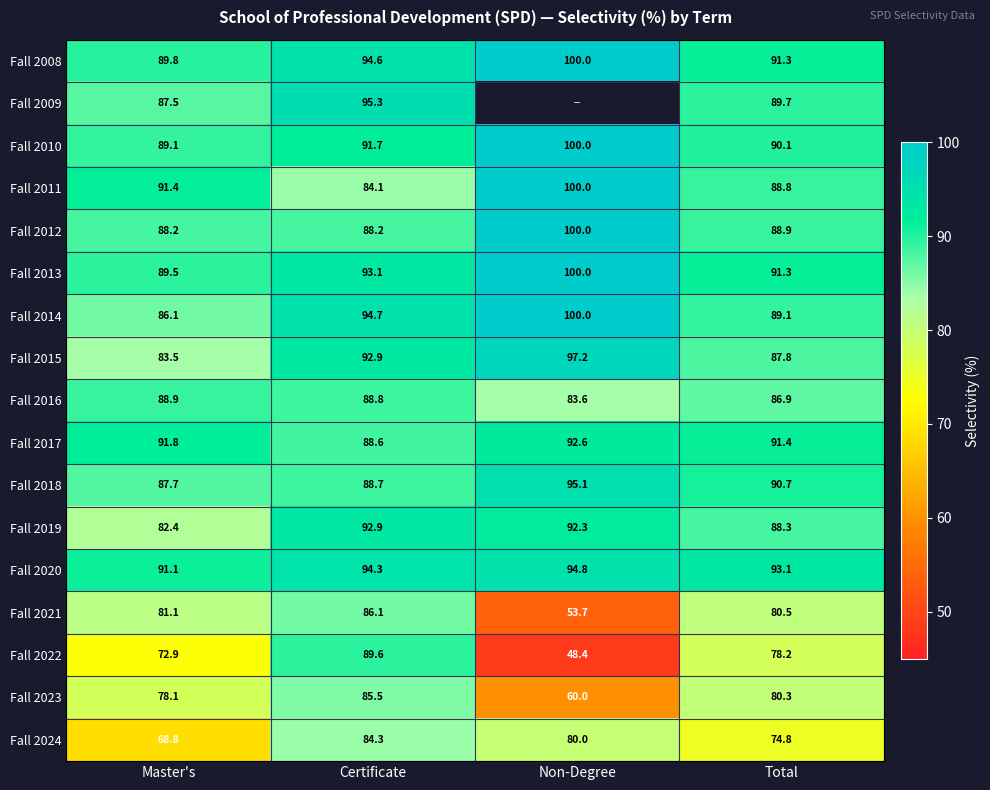

How many values in the Fall 2023 series exceed 80?

2